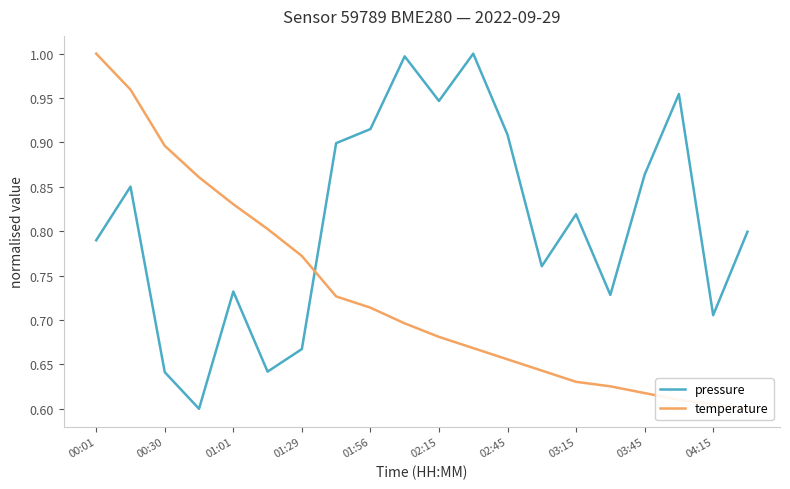

True or false: pressure has more than 1 points higher than both neighbors.

True